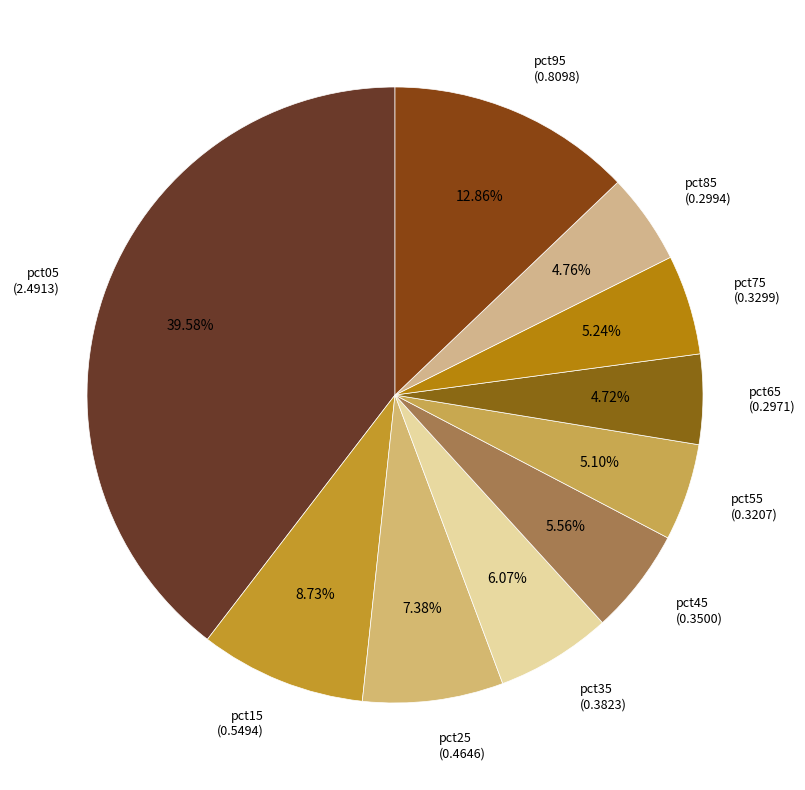

Does pct95 account for over 50% of the chart?

No